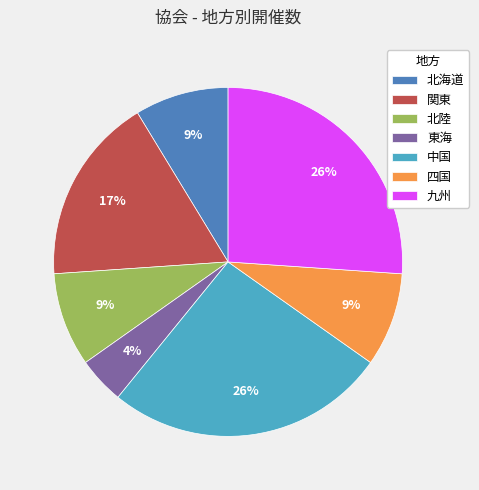

Does 九州 account for over 50% of the chart?

No